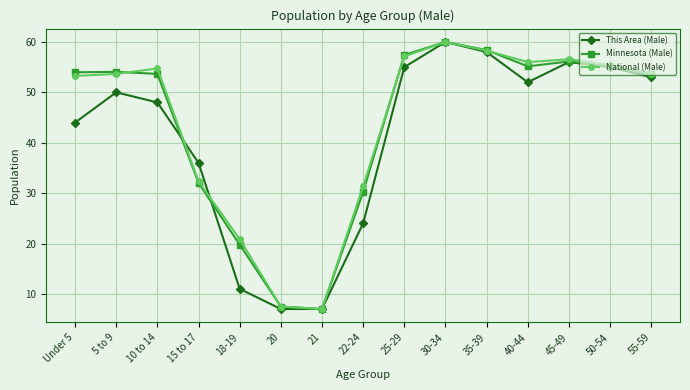

What is the average value of the Minnesota (Male) series?

43.6